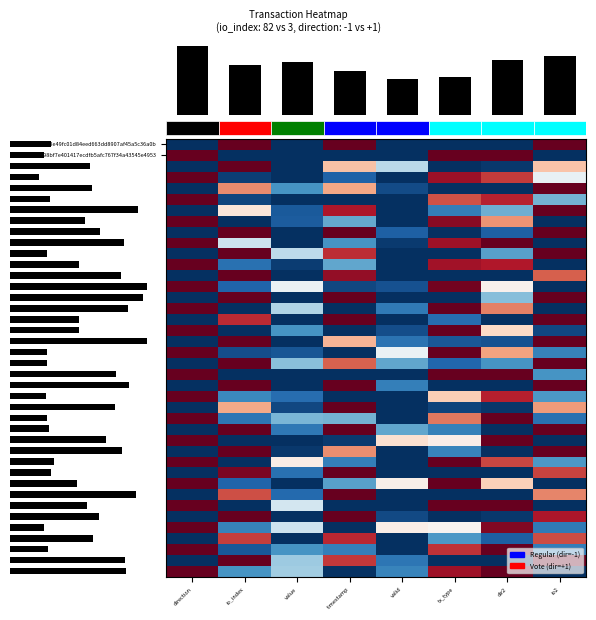

How many values in row_1 are above zero?

3